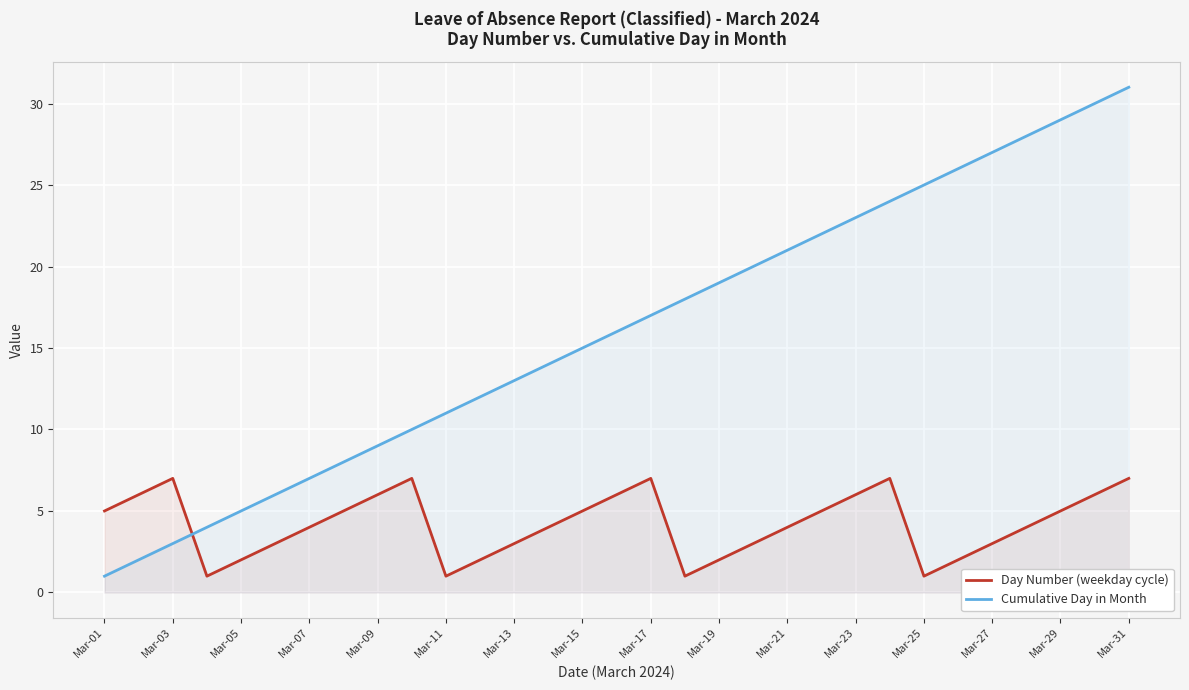

Which series has the largest range (max minus min)?

Cumulative Day in Month